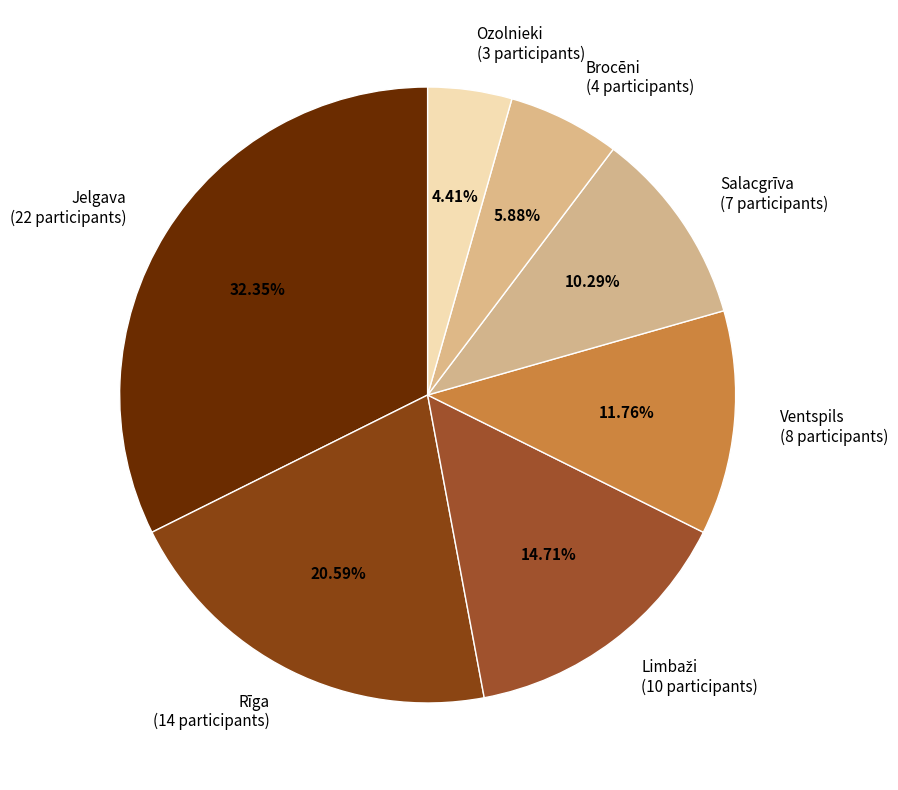

How much of the chart is everything except Jelgava?

67.6%